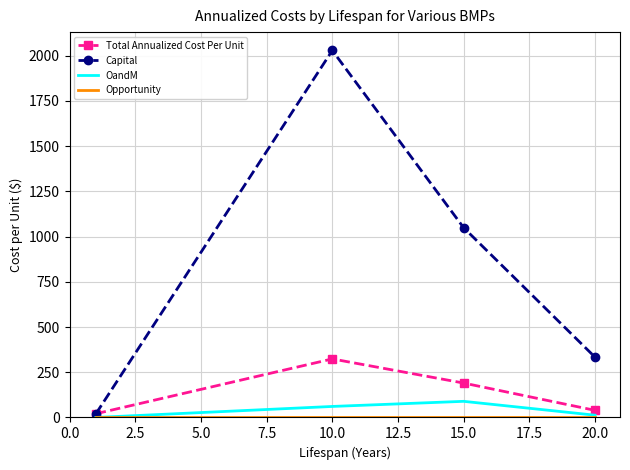

What is the maximum value shown in the chart?

2029.1